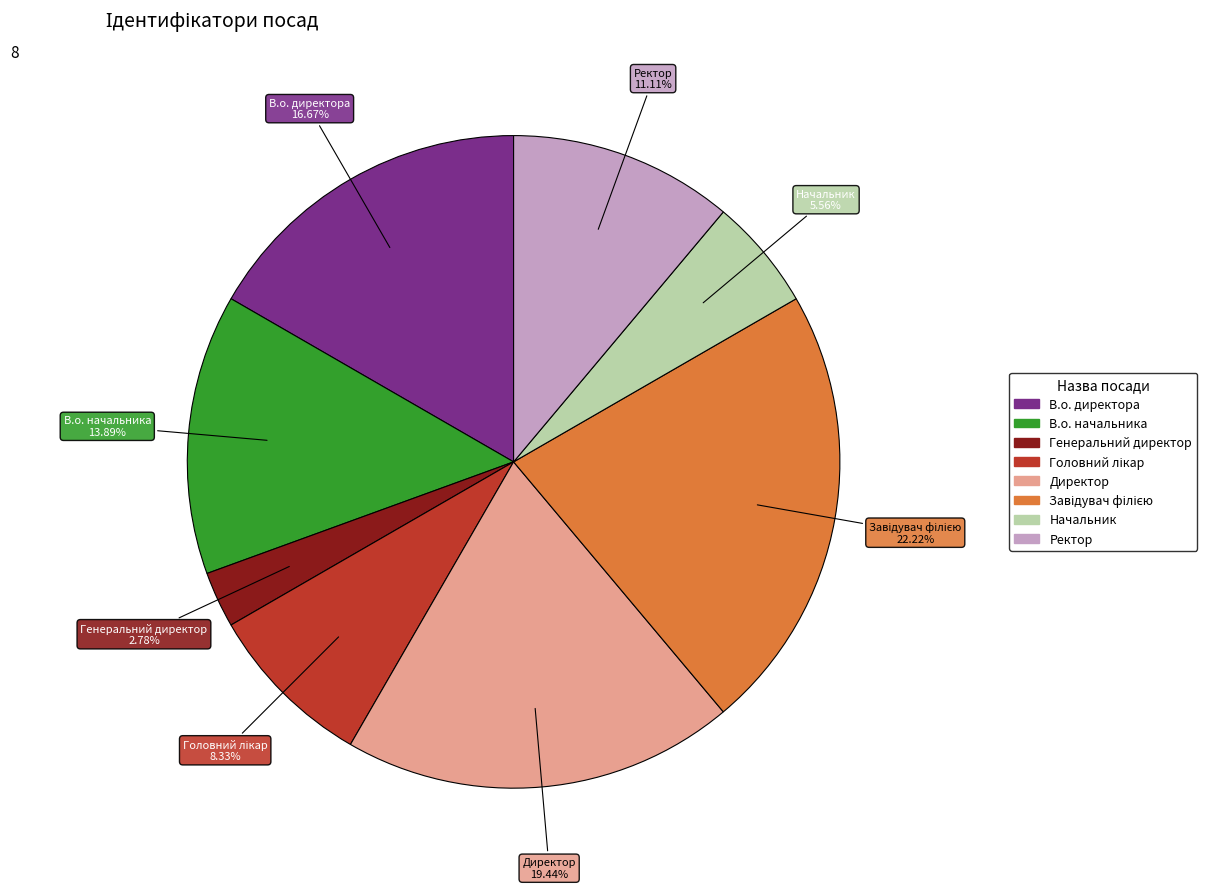

True or false: В.о. директора accounts for 17% of the total.

True